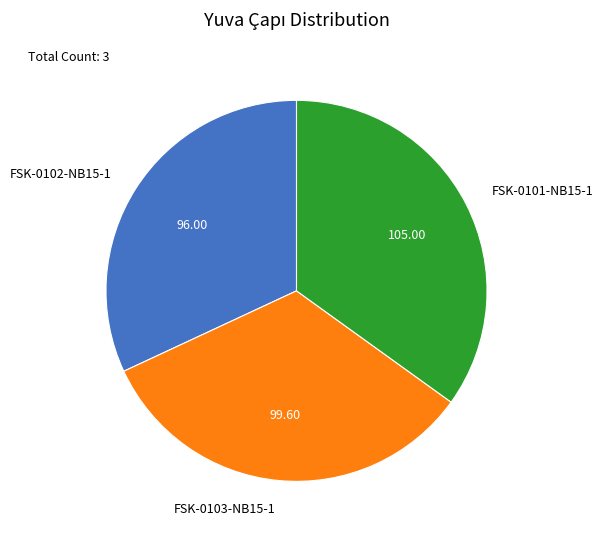

Is it true that FSK-0101-NB15-1 is 35% of the pie?

True